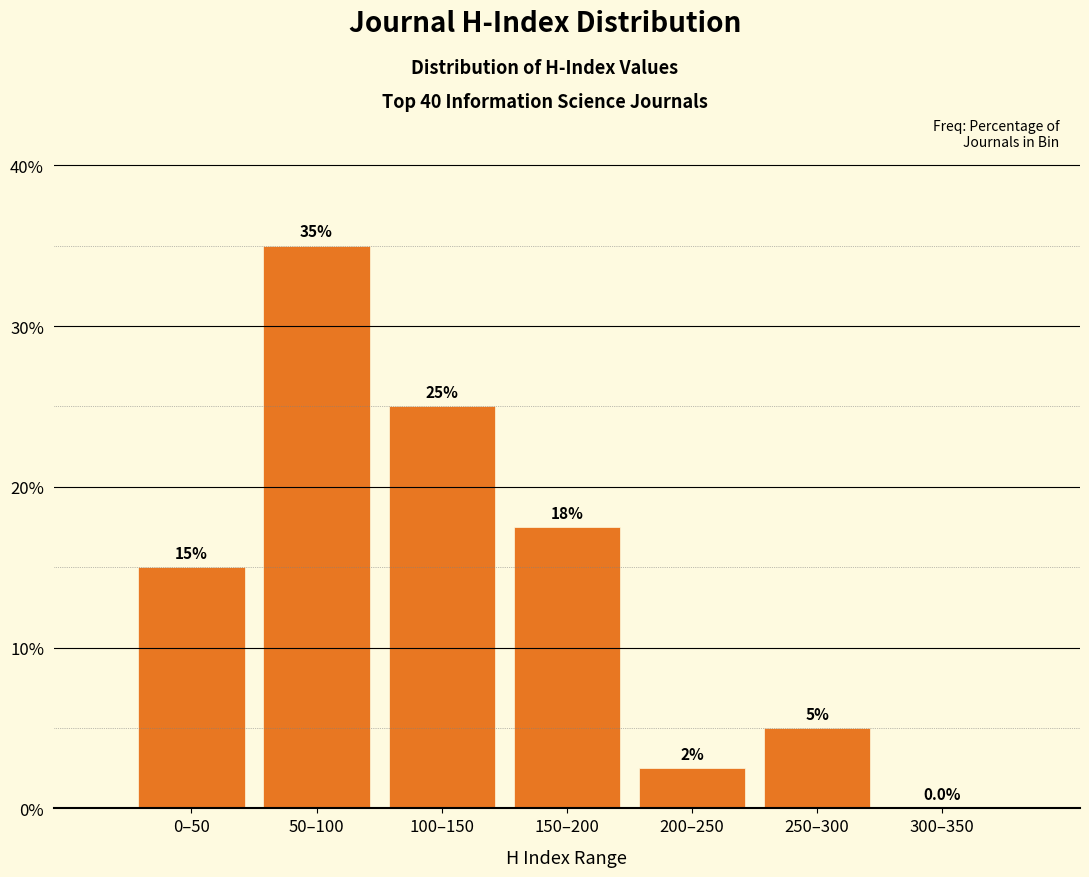

Reading left to right, list all the values displayed in this chart.

0–50=15.0	50–100=35.0	100–150=25.0	150–200=17.5	200–250=2.5	250–300=5.0	300–350=0.0